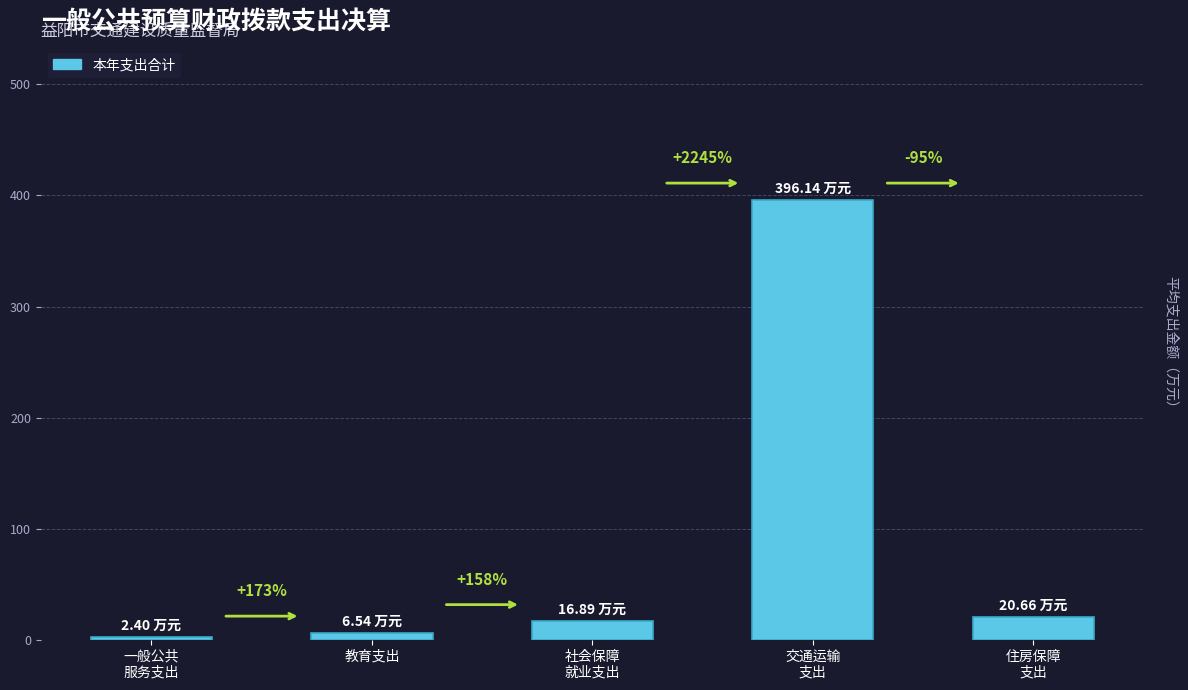

Reading right to left, list all the values displayed in this chart.

20.7	396.1	16.9	6.5	2.4